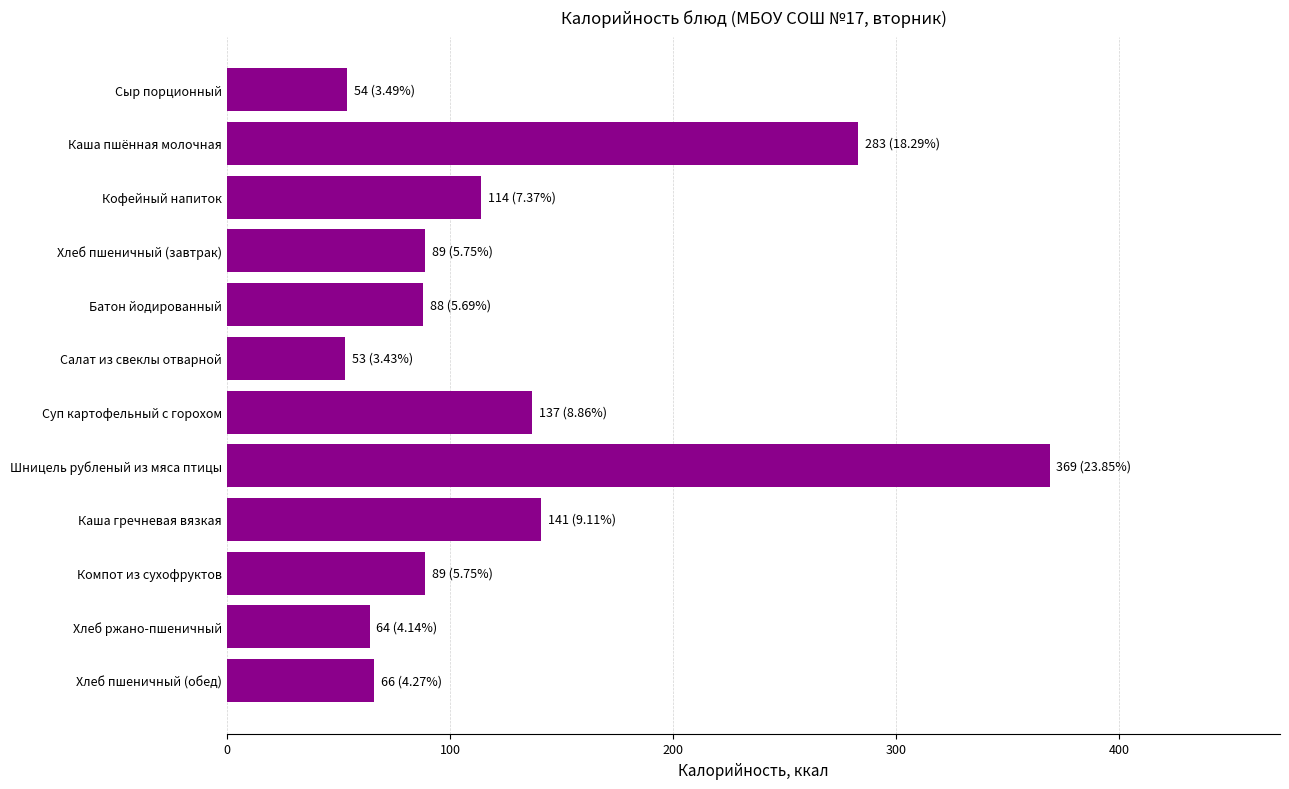

Count the number of categories in the chart.

12